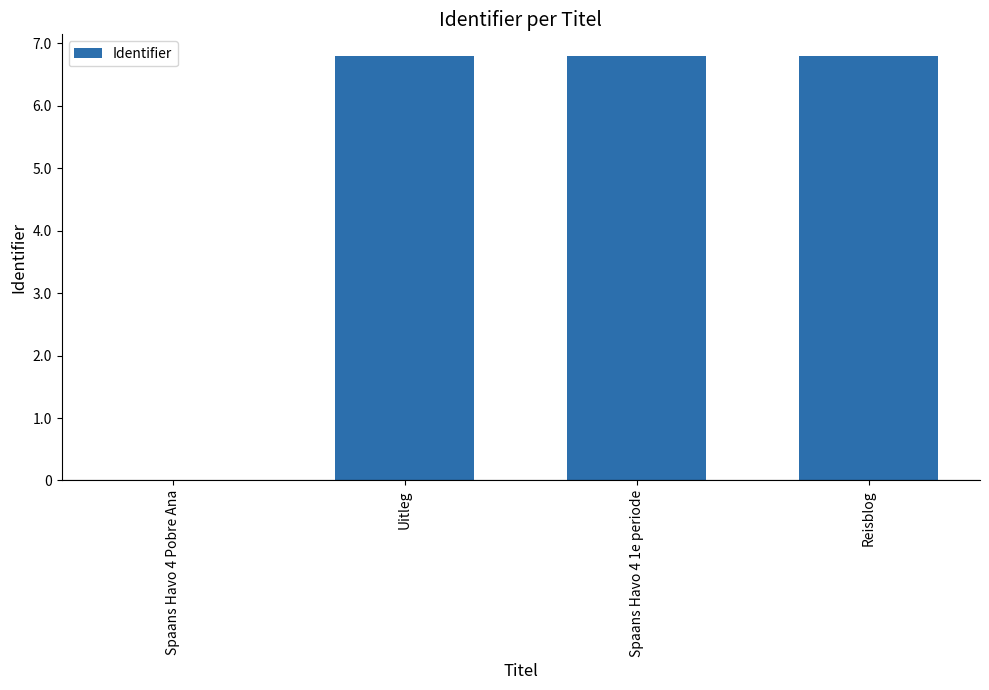

What is the difference between the values at Spaans Havo 4 1e periode and Uitleg?

1